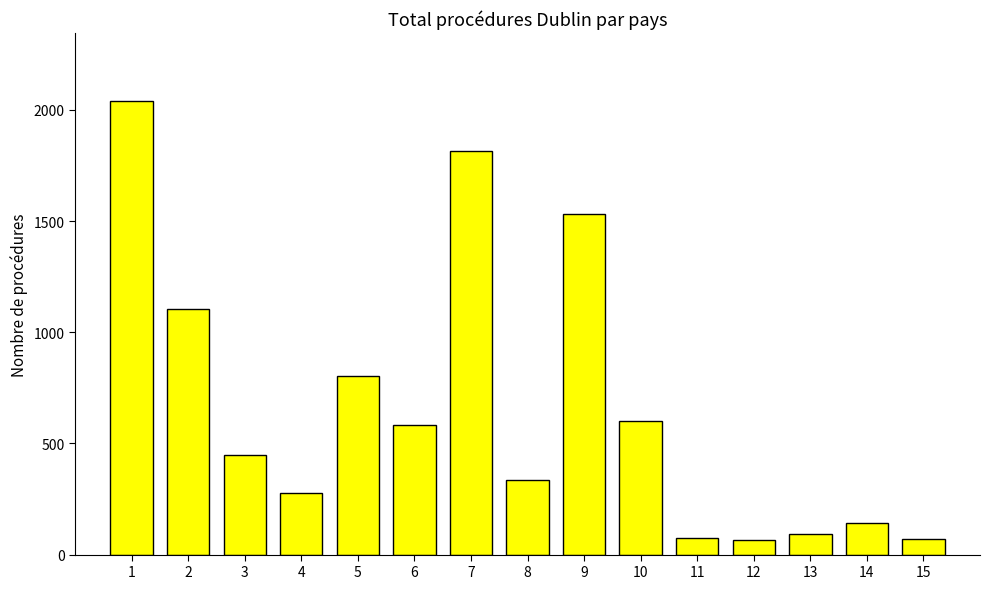

How many data points are less than 449?

7